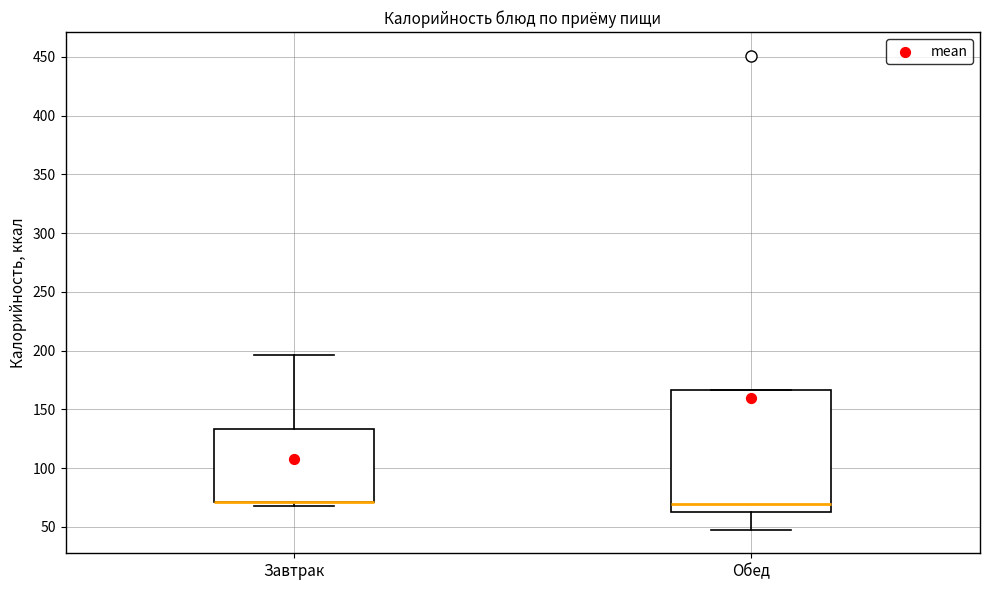

Reading left to right, transcribe this box plot: for each box, give where its median line is, the range the box spans, and where its two whiskers end, as read against the y-axis. The values are not printed on the chart, so give them approximately, as read against the axis.

Завтрак: median 70 (drawn on the box's lower edge), box 70 to 135, whiskers 65 to 195
Обед: median 70, box 60 to 165, whiskers 50 to 165